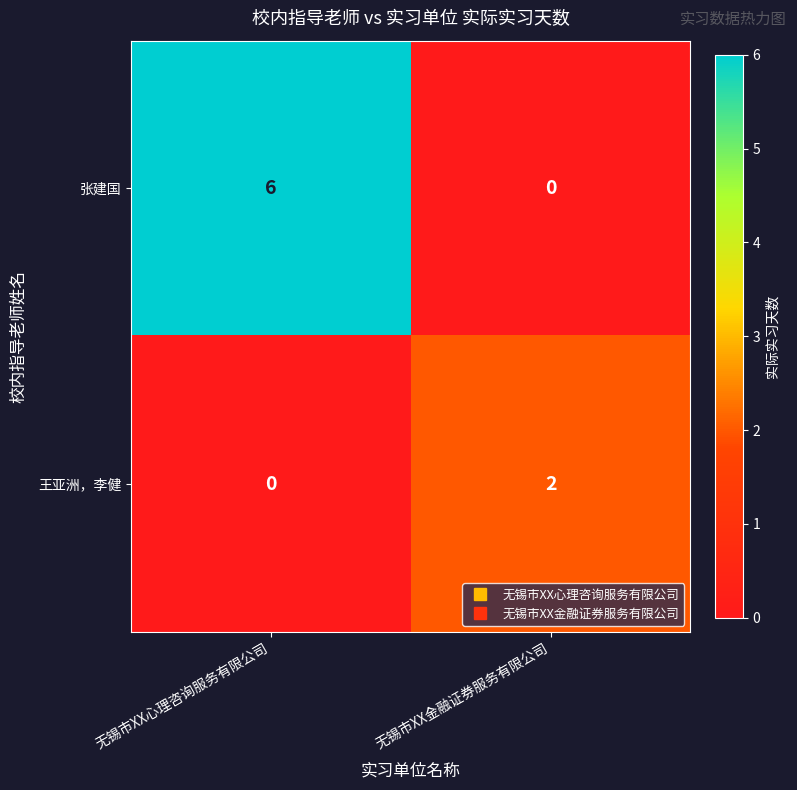

Reading left to right, list all the values displayed in this chart.

张建国: 无锡市XX心理咨询服务有限公司=6	无锡市XX金融证券服务有限公司=0
王亚洲，李健: 无锡市XX心理咨询服务有限公司=0	无锡市XX金融证券服务有限公司=2